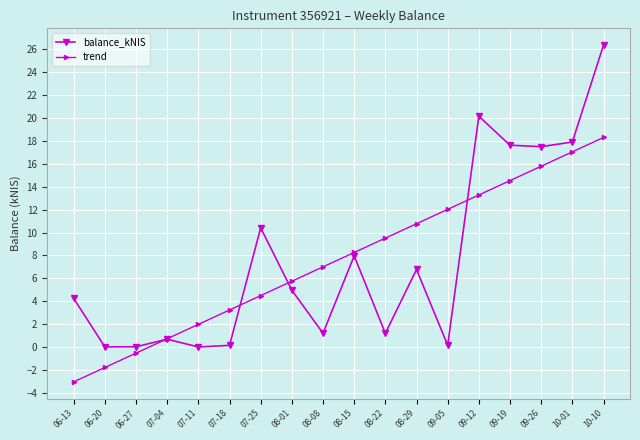

What is the label of the 10th point from the right?

08-08